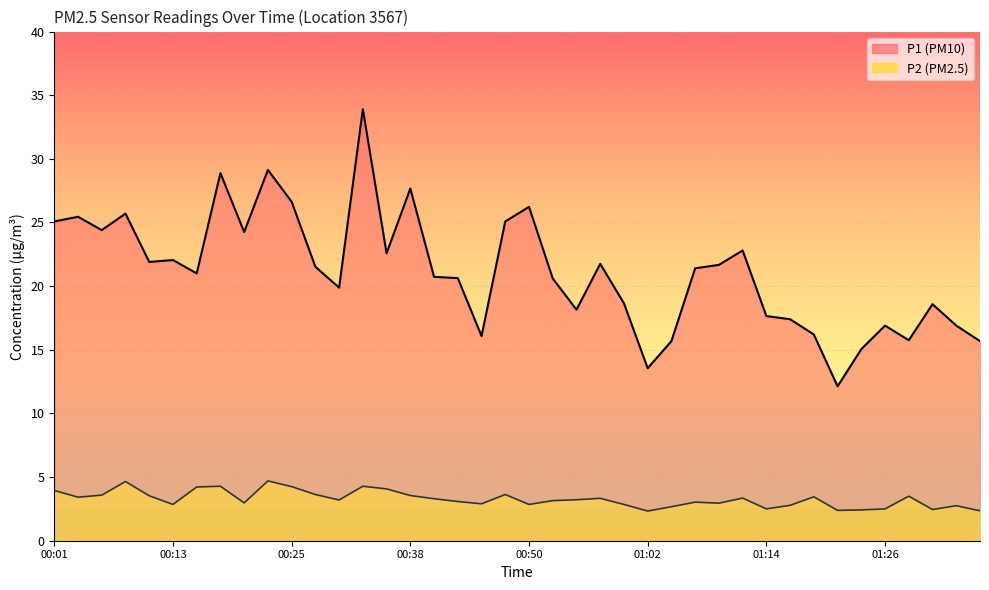

The P2 series shows 5.4 at 00:35. True or false?

False